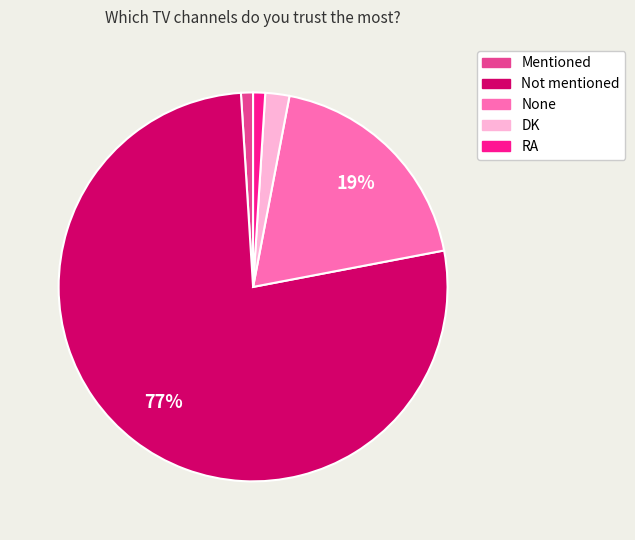

Is the sum of RA and Not mentioned greater than half?

Yes